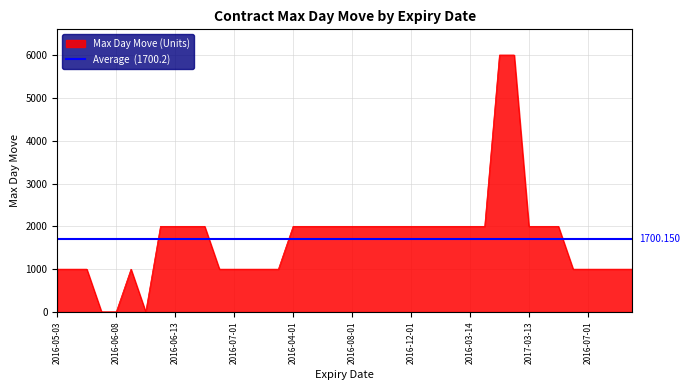

Which label corresponds to the smallest value in the chart?

2016-03-09